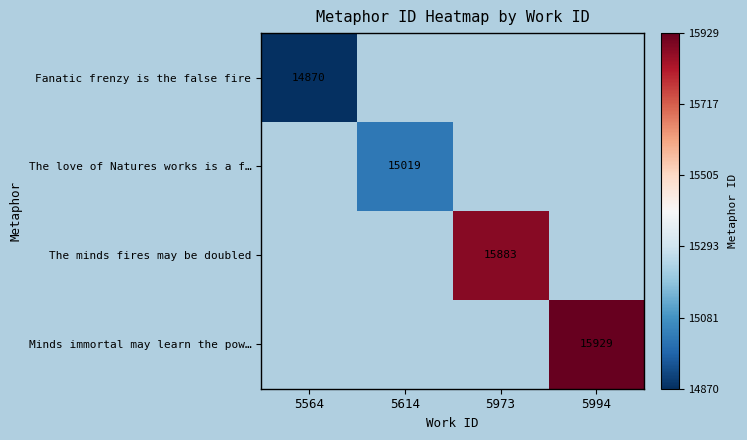

Is the value of Minds immortal may learn the pow… at 5994 greater than the value of Fanatic frenzy is the false fire at 5564?

Yes